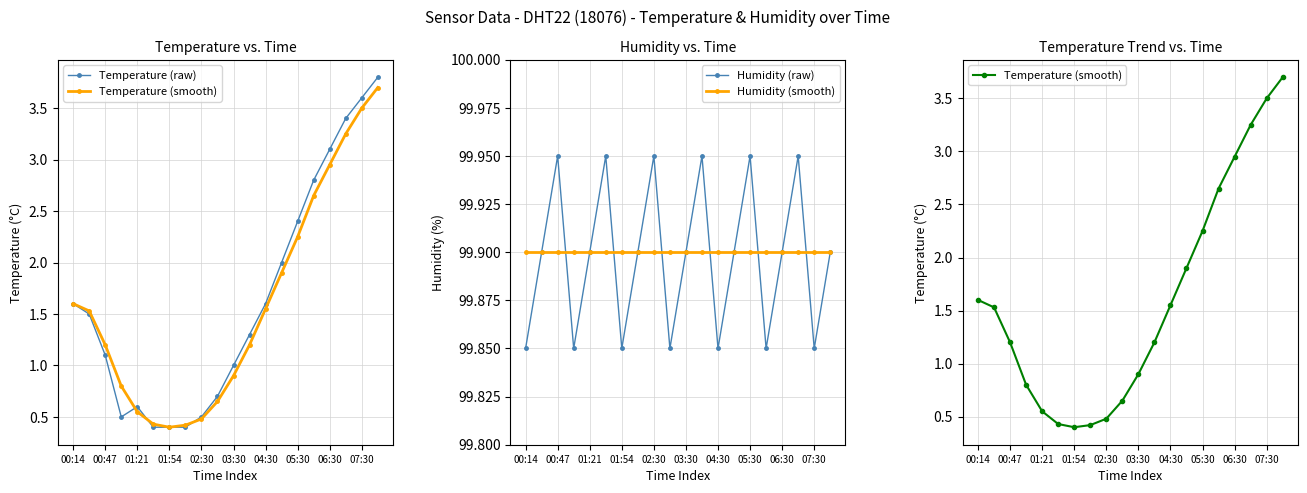

Reading left to right, what are all the values shown in this chart?

Temperature (raw): 1.6	1.5	1.1	0.5	0.6	0.4	0.4	0.4	0.5	0.7	1.0	1.3	1.6	2.0	2.4	2.8	3.1	3.4	3.6	3.8
Temperature (smooth): 1.6	1.5	1.2	0.8	0.6	0.4	0.4	0.4	0.5	0.7	0.9	1.2	1.6	1.9	2.2	2.6	3.0	3.2	3.5	3.7
Humidity (raw): 99.9	99.9	100.0	99.9	99.9	100.0	99.9	99.9	100.0	99.9	99.9	100.0	99.9	99.9	100.0	99.9	99.9	100.0	99.9	99.9
Humidity (smooth): 99.9	99.9	99.9	99.9	99.9	99.9	99.9	99.9	99.9	99.9	99.9	99.9	99.9	99.9	99.9	99.9	99.9	99.9	99.9	99.9